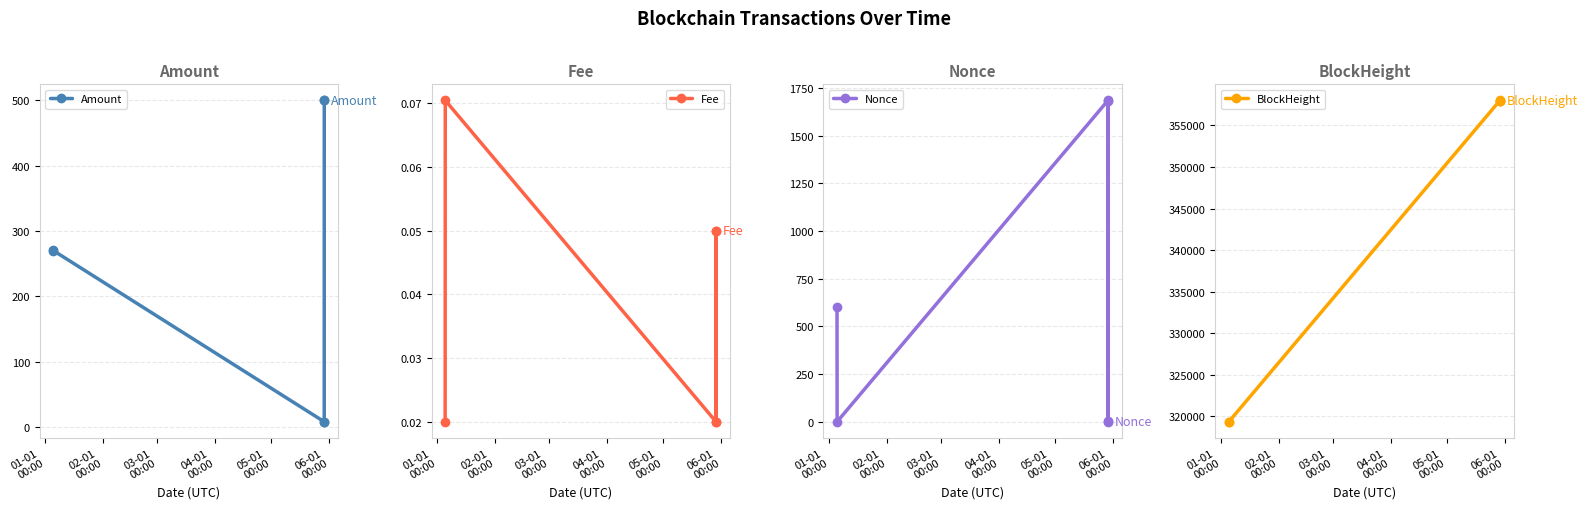

In Nonce, how many points are higher than both neighbors (excluding endpoints)?

2